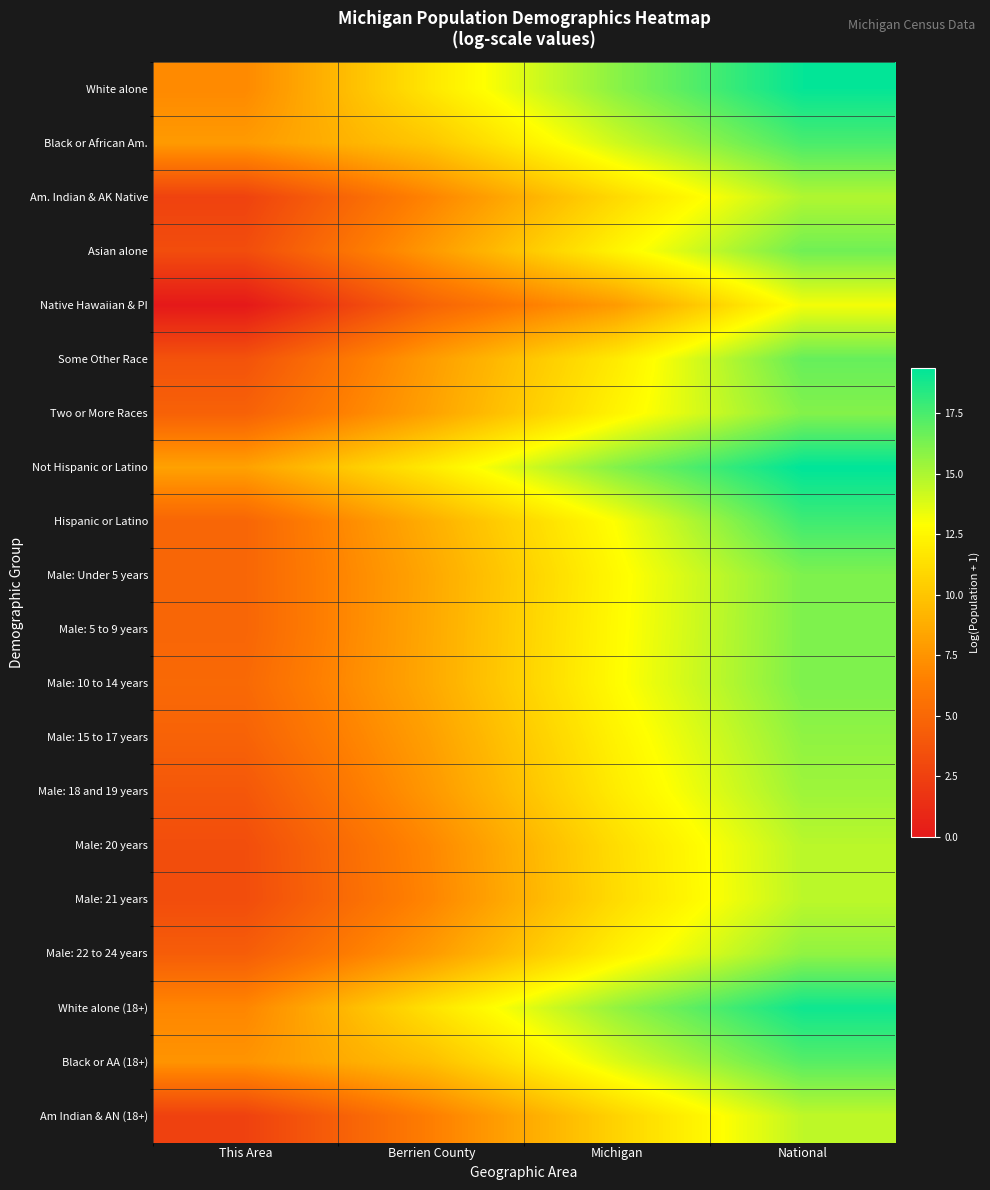

Rank the series at National from lowest to highest value.

Native Hawaiian & PI, Am Indian & AN (18+), Male: 21 years, Male: 20 years, Am. Indian & AK Native, Male: 18 and 19 years, Male: 22 to 24 years, Male: 15 to 17 years, Two or More Races, Male: Under 5 years, Male: 5 to 9 years, Male: 10 to 14 years, Asian alone, Some Other Race, Black or AA (18+), Black or African Am., Hispanic or Latino, White alone (18+), White alone, Not Hispanic or Latino